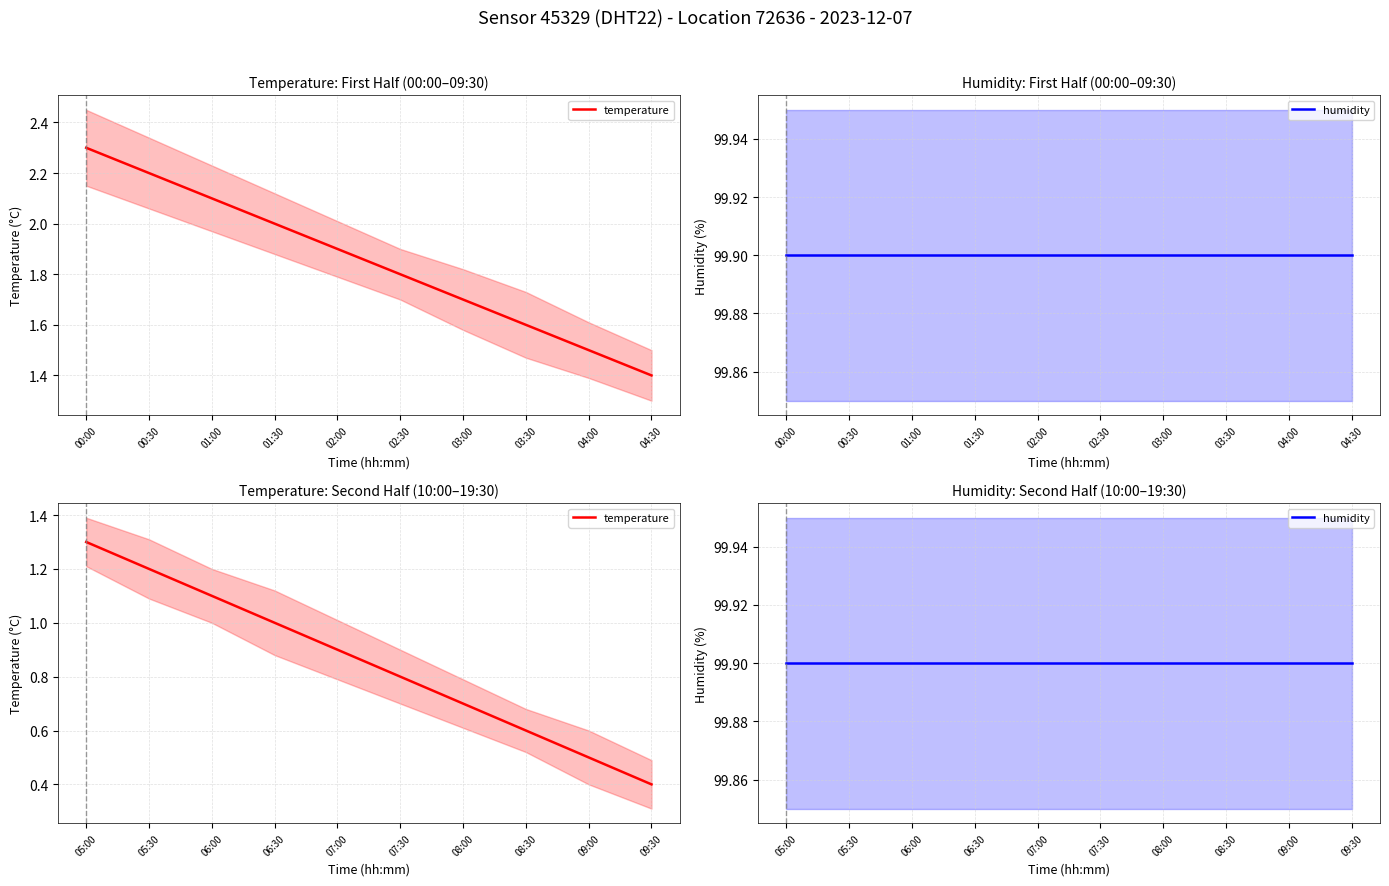

True or false: temperature has more than 0 interior local peaks.

False